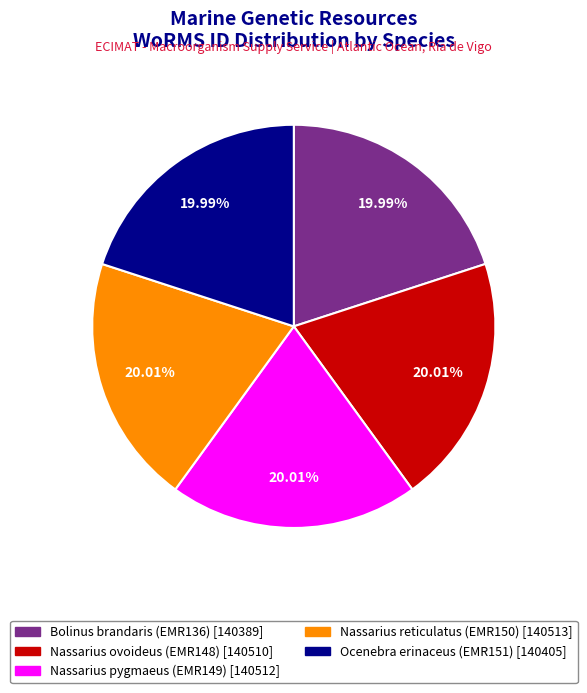

What percentage is the Nassarius ovoideus slice, to the nearest percent?

20%